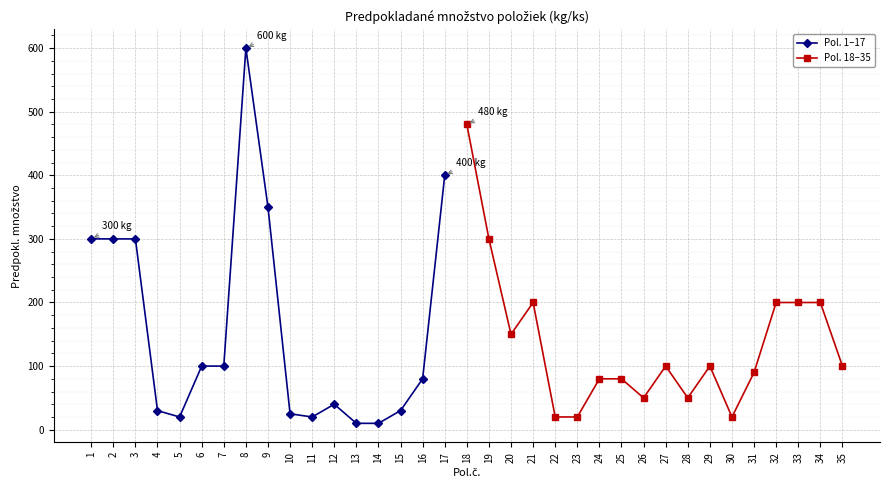

What is the sum of all values?

5155